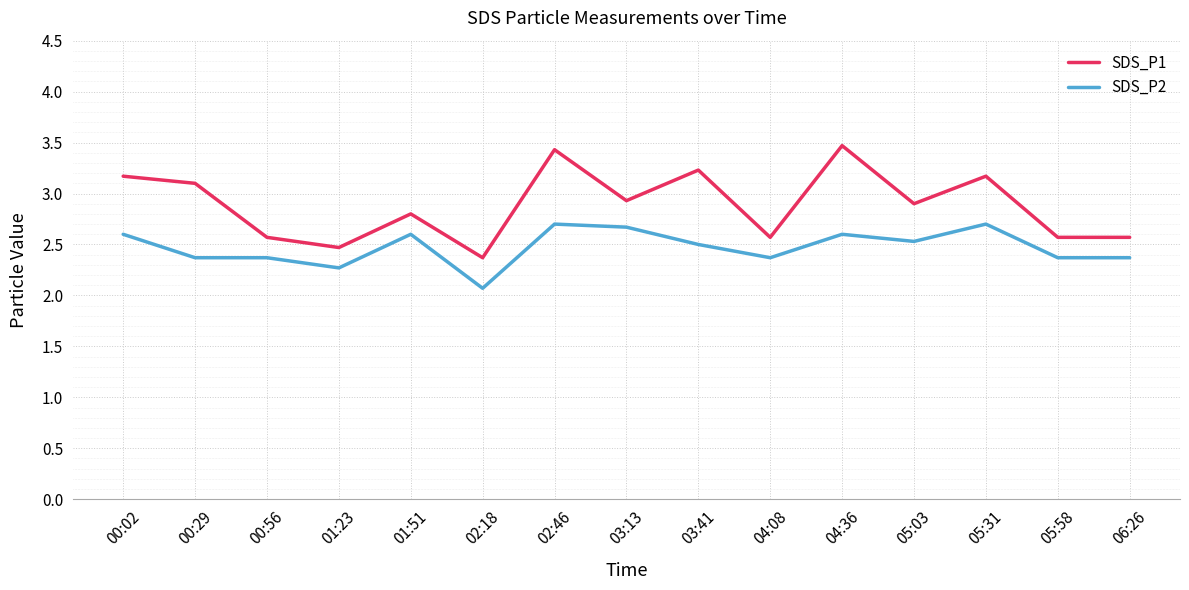

What is the sum of all SDS_P1 values?

43.3